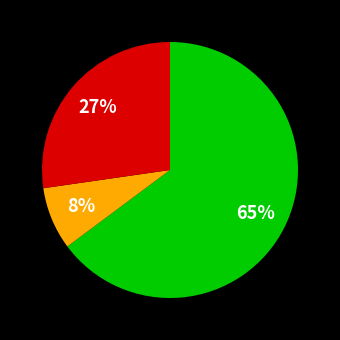

How many segments does this pie chart have?

3